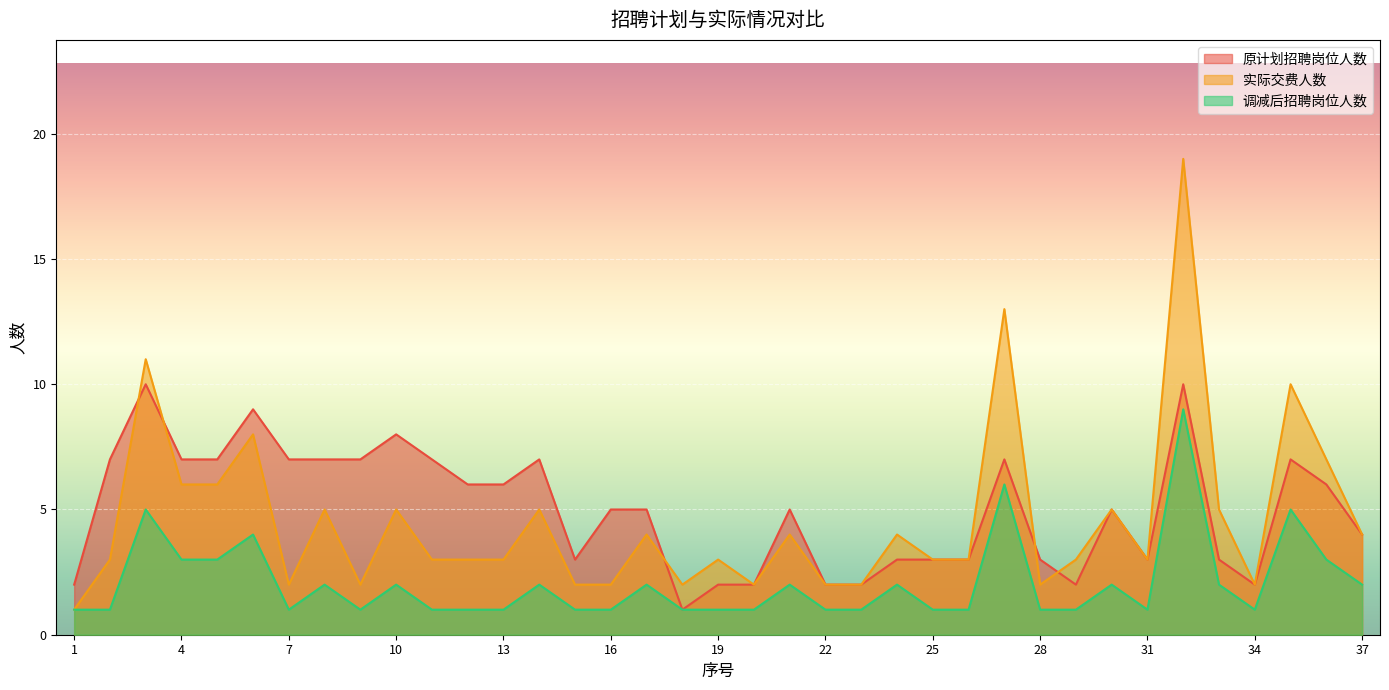

What is the greatest value displayed?

19